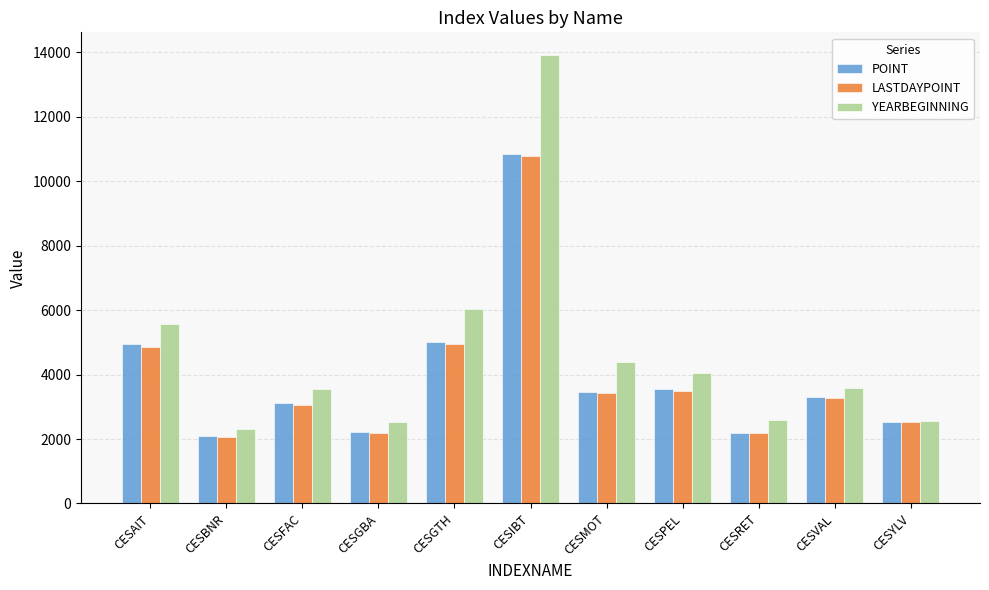

What is the difference between the POINT values at CESBNR and CESIBT?

8766.9